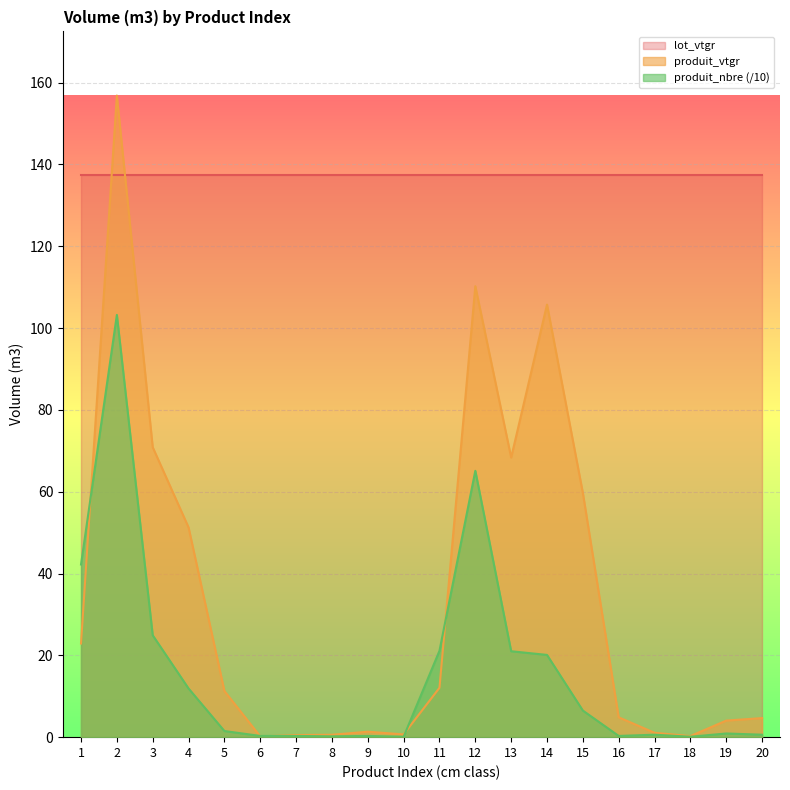

What is the difference between the maximum and minimum values in the produit_nbre series?

103.1